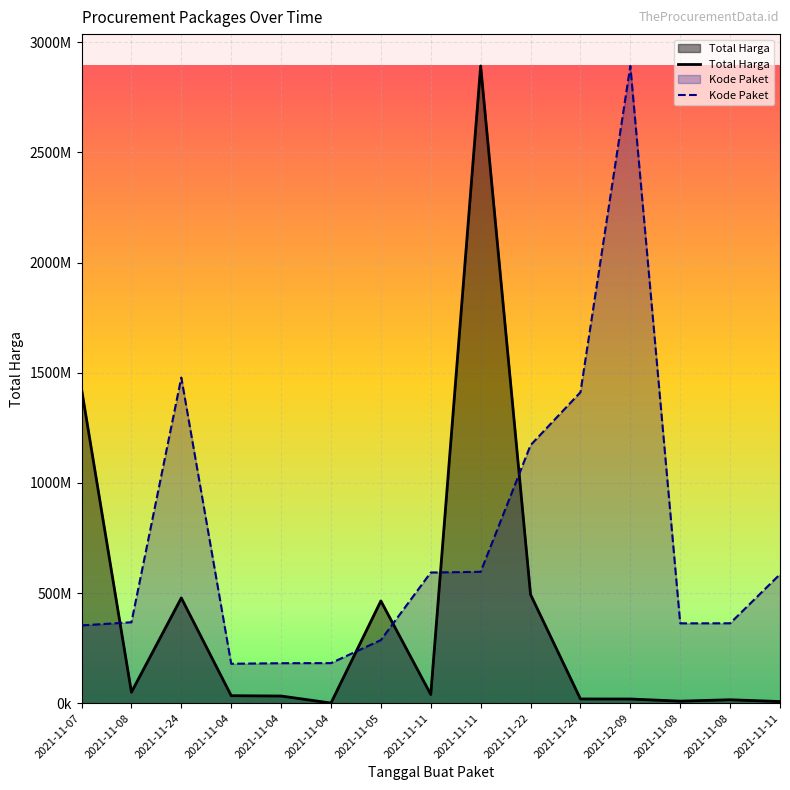

What is the difference between the maximum and minimum values in the Total Harga series?

2891544125.0